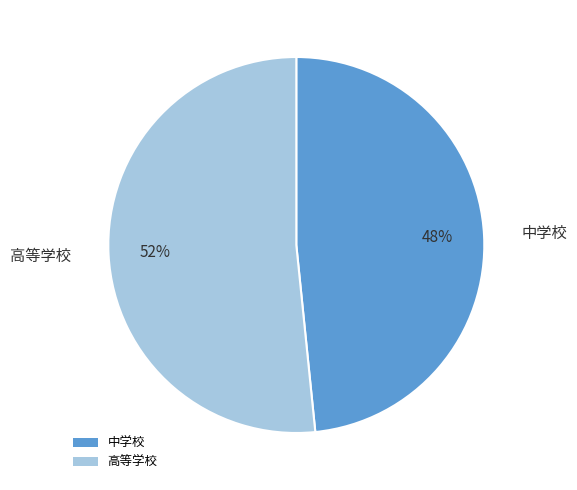

Count the number of slices in the pie.

2